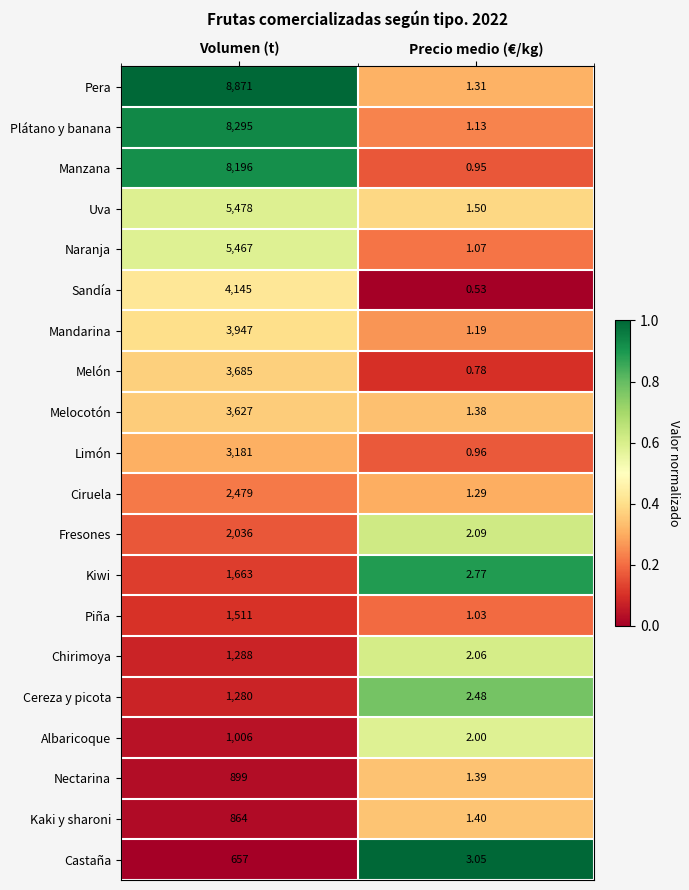

At which category does the chart reach its minimum across all series?

Precio medio (€/kg)